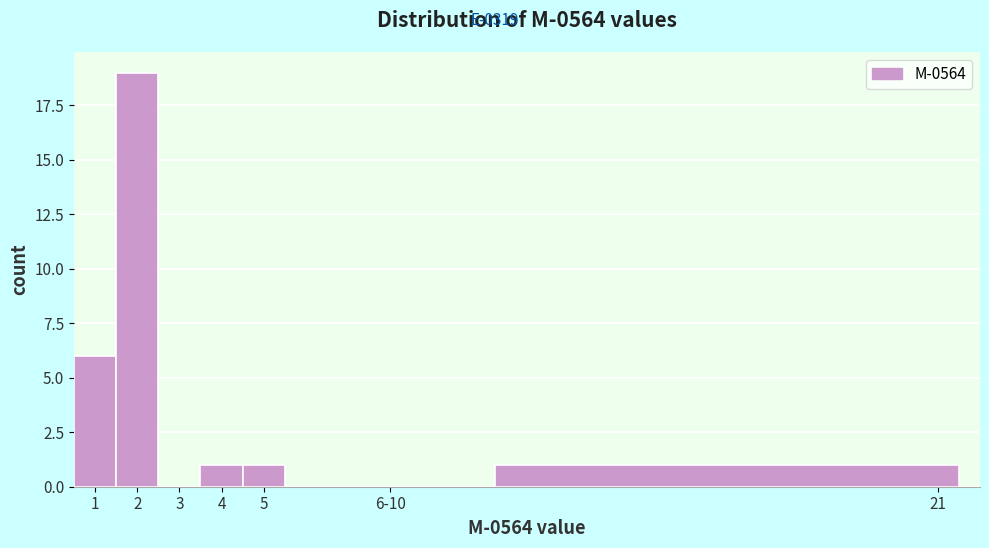

Reading right to left, what are all the values shown in this chart?

21=1	6-10=0	5=1	4=1	3=0	2=19	1=6